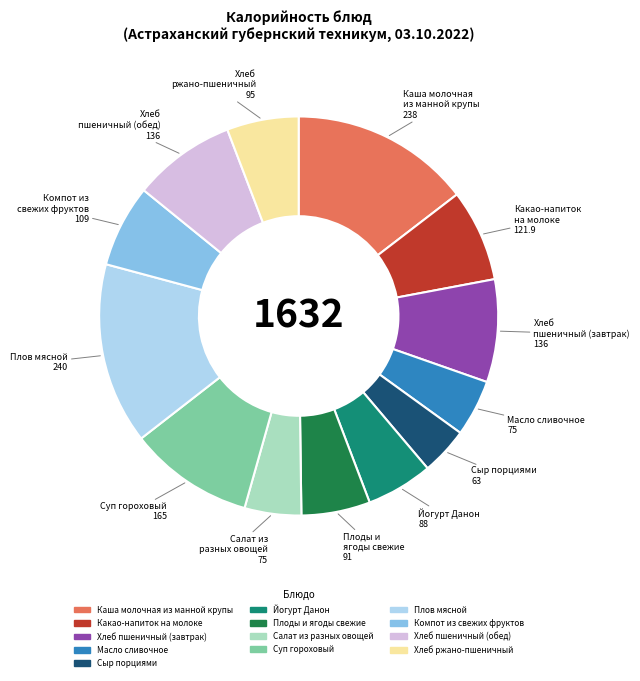

Does Компот из свежих фруктов account for over 50% of the chart?

No